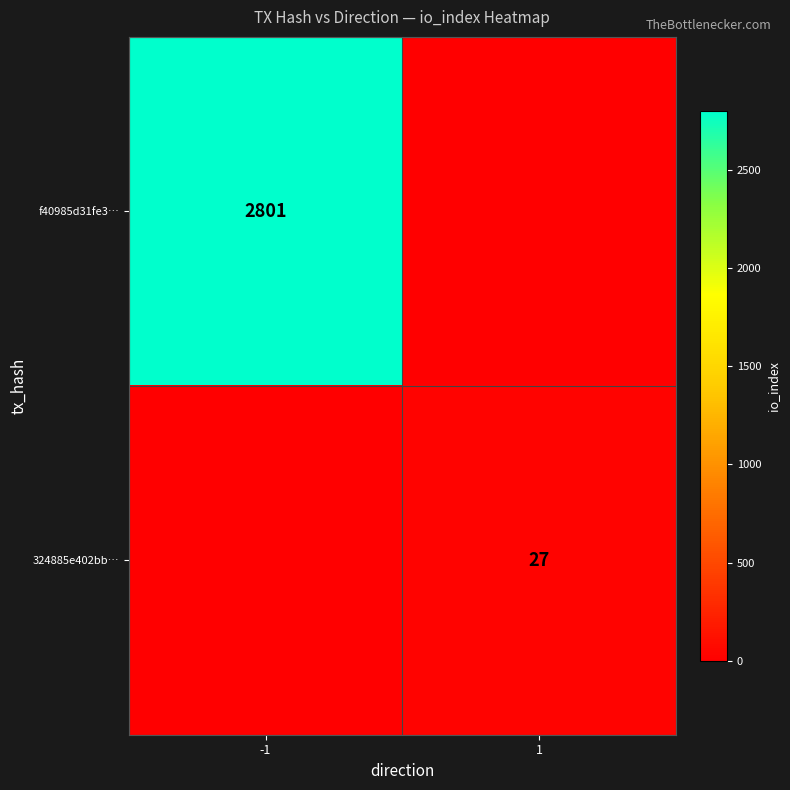

Is it true that f40985d31fe3… equals 2801 at -1?

True